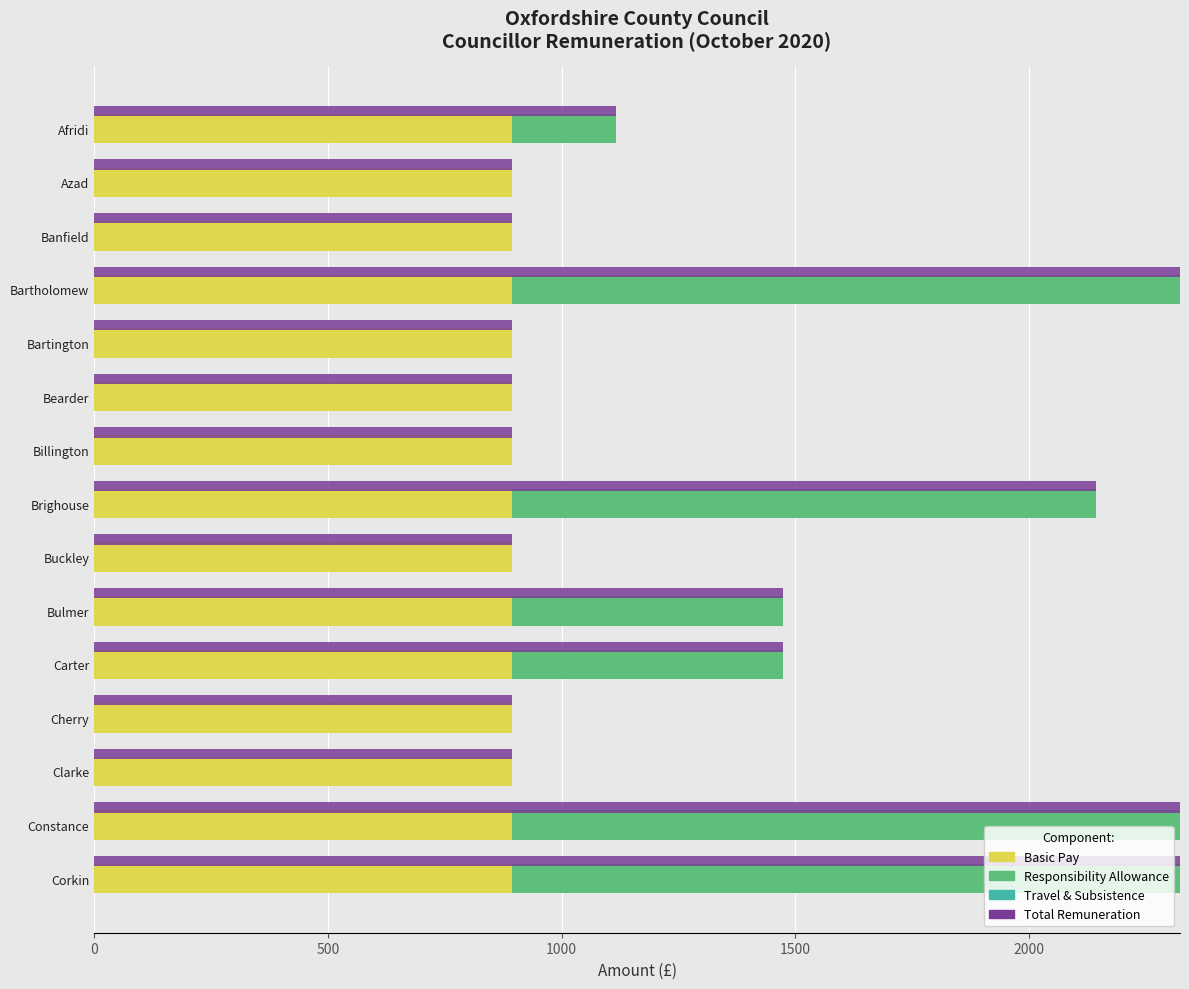

How many categories are shown in the chart?

15